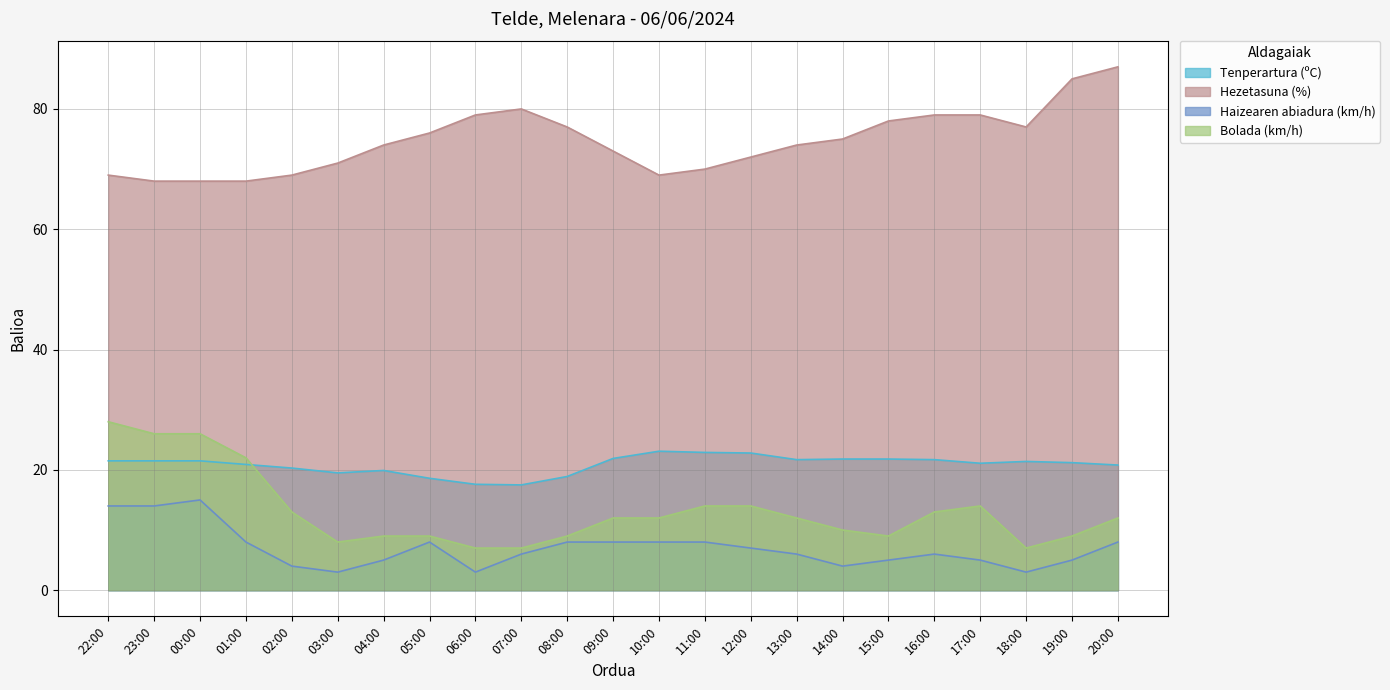

True or false: Tenperartura (ºC) and Haizearen abiadura (km/h) intersect in this chart.

False